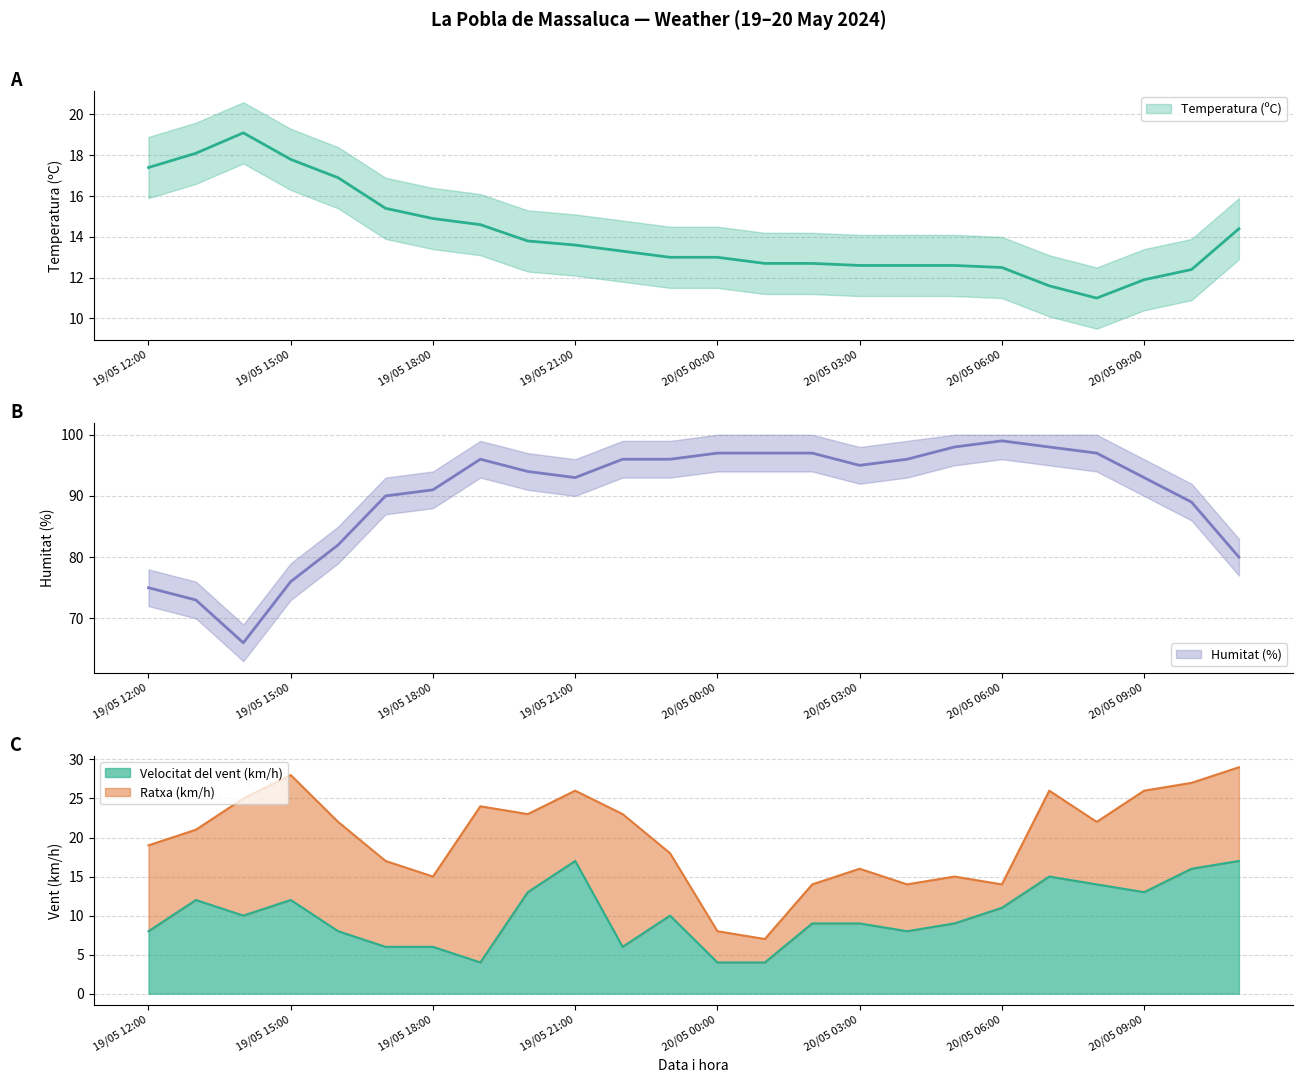

What is the value of the Humitat (%) point at the 18th from the left?

98.0